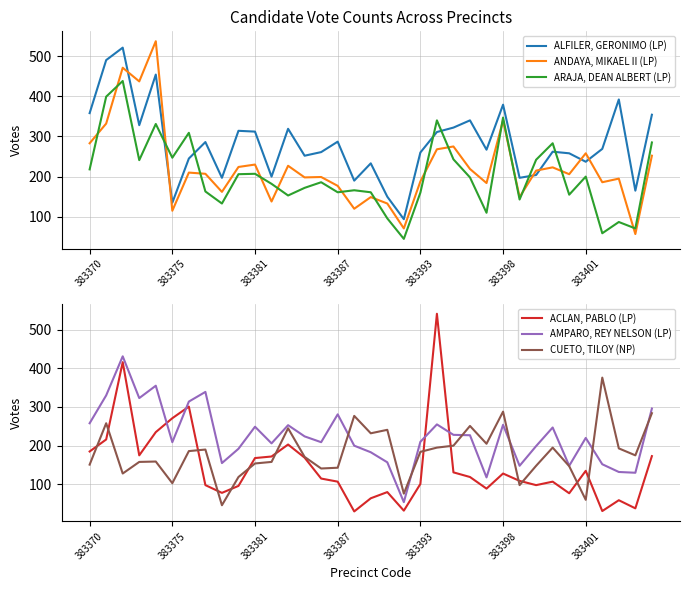

The AMPARO, REY NELSON (LP) series shows 82 at 34. True or false?

False